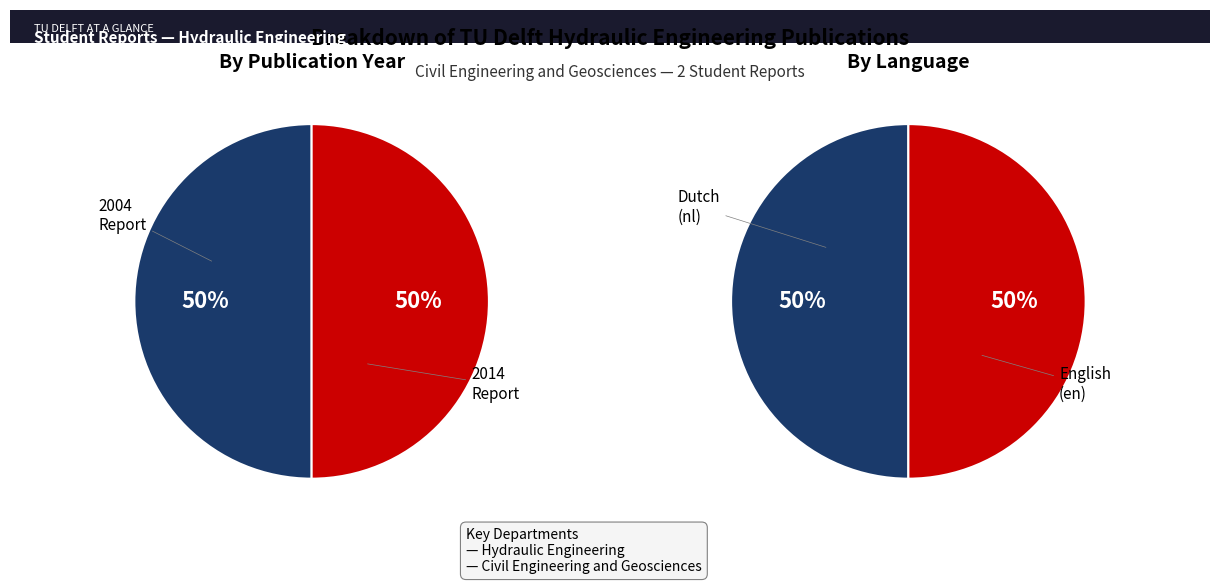

To the nearest percent, what percentage of the pie is 2004 Report?

50%